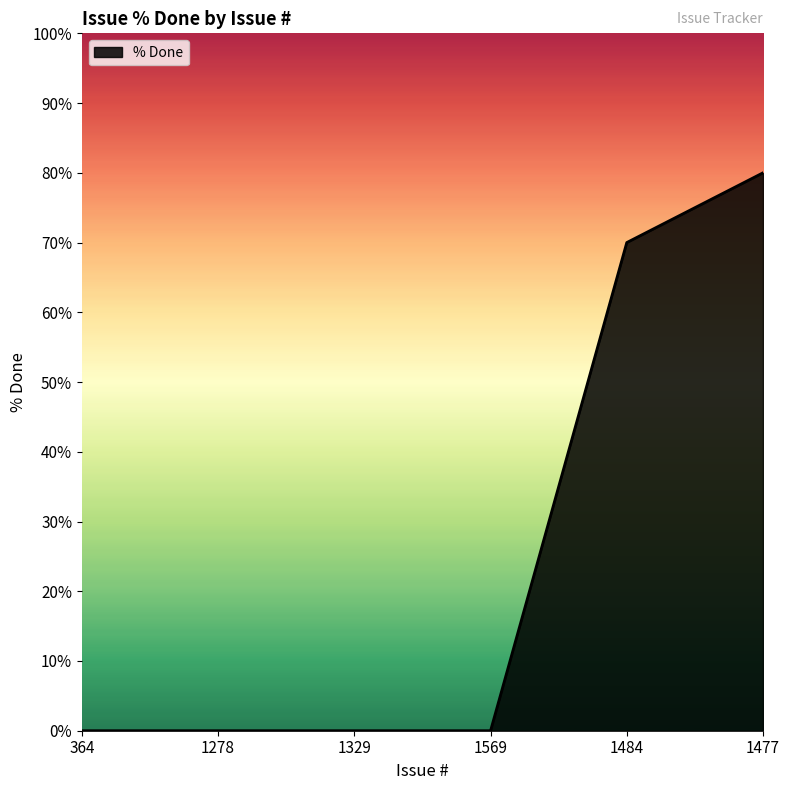

What is the difference between the values at 1484 and 1278?

70